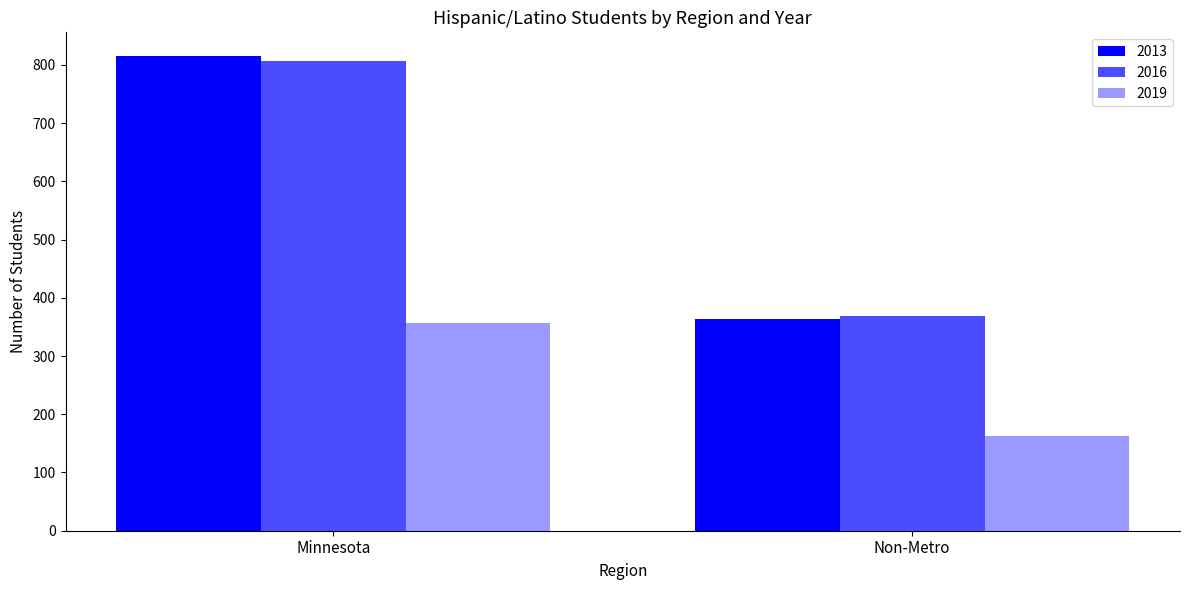

At Minnesota, list the series in order from largest to smallest.

2013, 2016, 2019